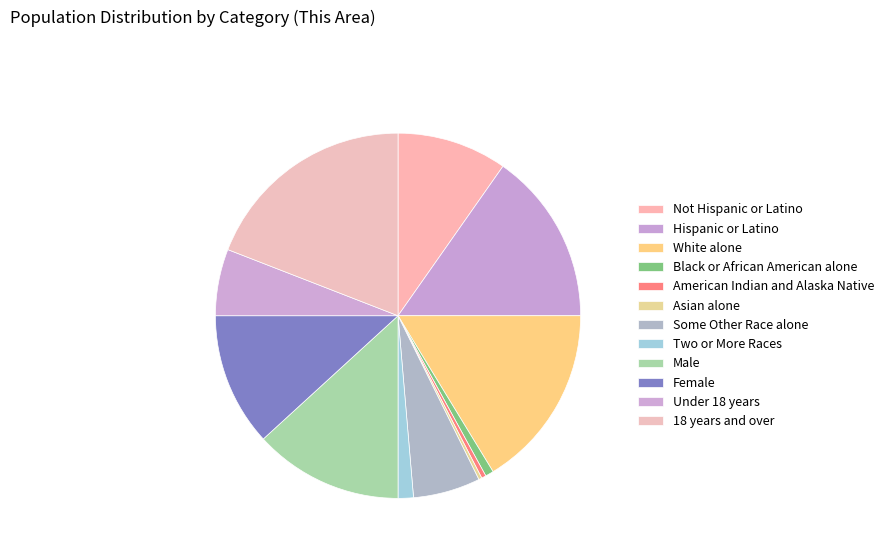

Which has a higher value, Not Hispanic or Latino or Some Other Race alone?

Not Hispanic or Latino